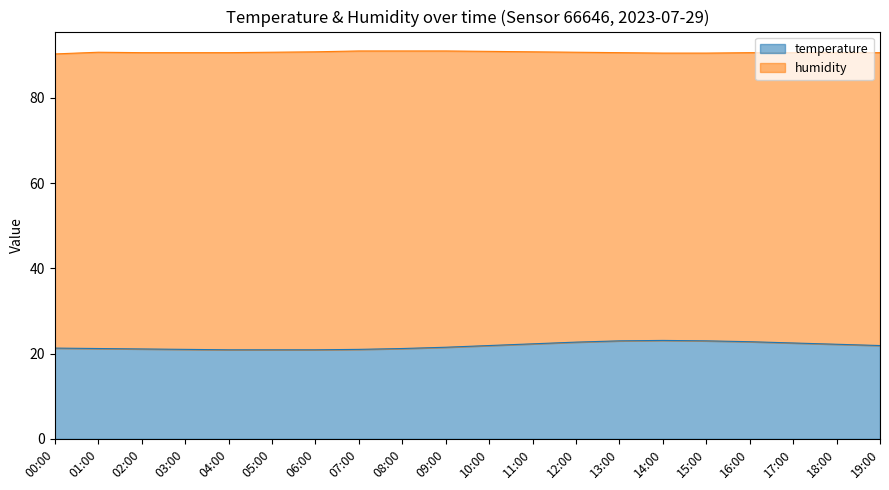

Is it true that temperature equals 36.7 at 06:00?

False